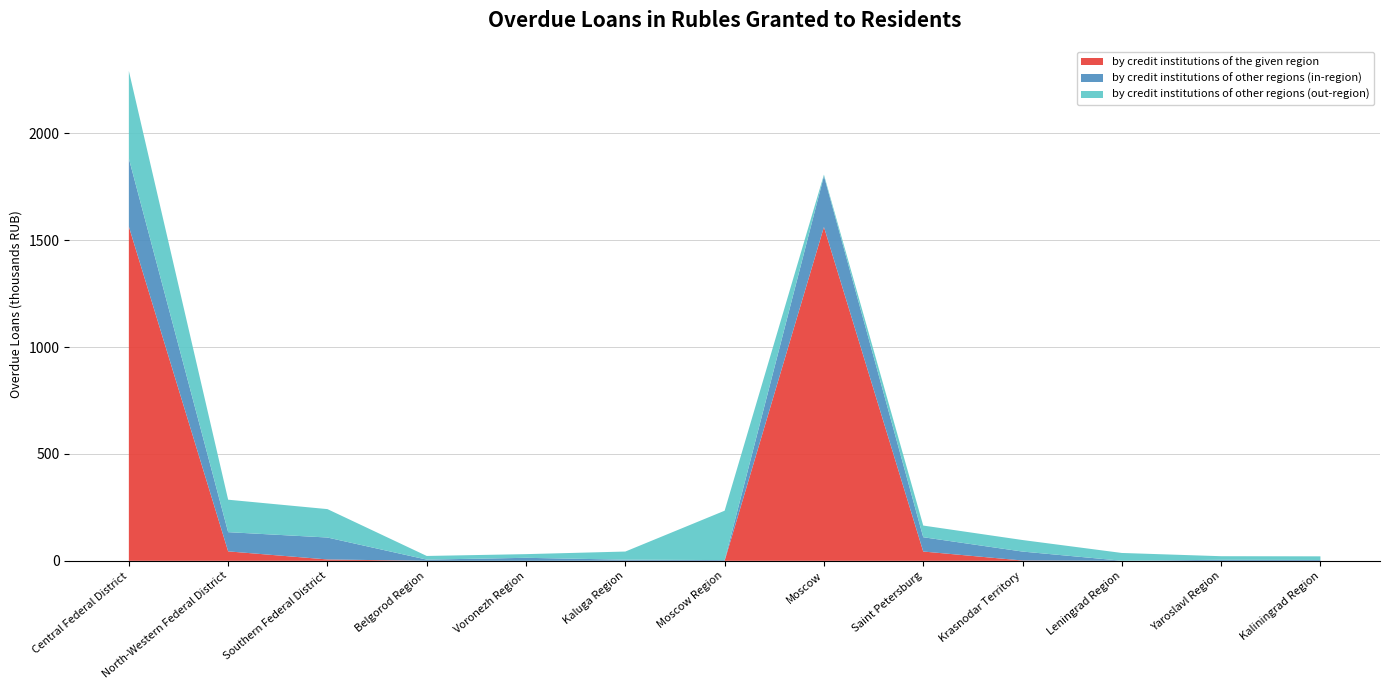

What are all the series names shown in the legend?

by credit institutions of the given region, by credit institutions of other regions (in-region), by credit institutions of other regions (out-region)